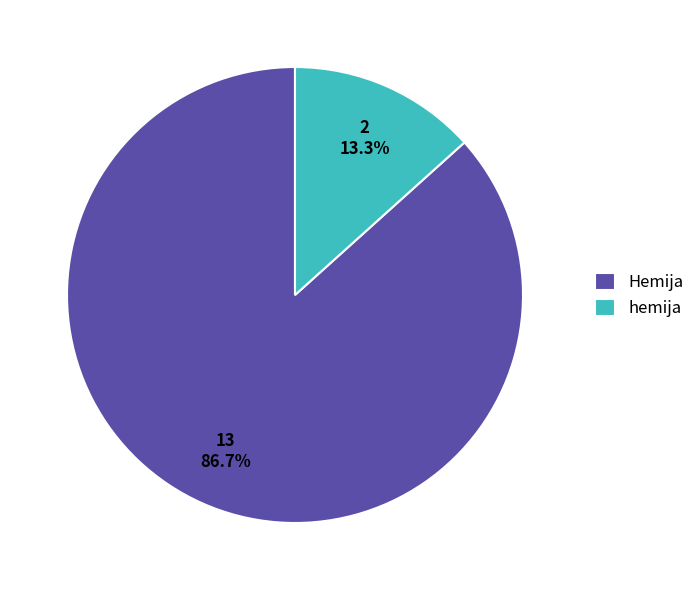

To the nearest percent, what is the average slice percentage?

50%